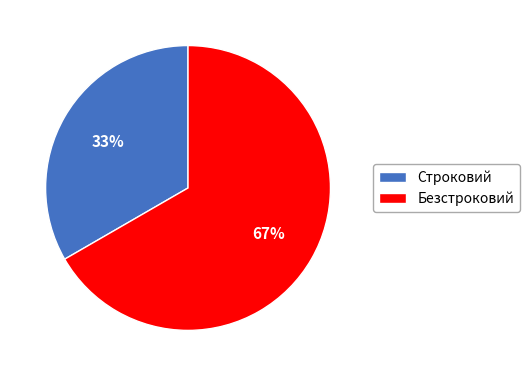

Which category accounts for the majority?

Безстроковий